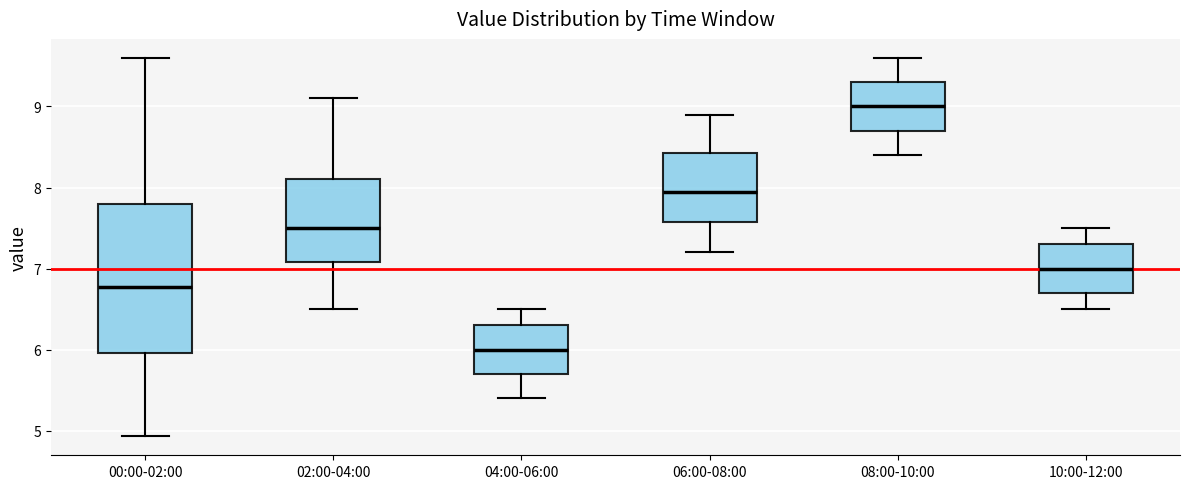

Where is the upper edge of the box for 10:00-12:00 on the y-axis? The values are not printed on the chart, so give them approximately, as read against the axis.

7.3